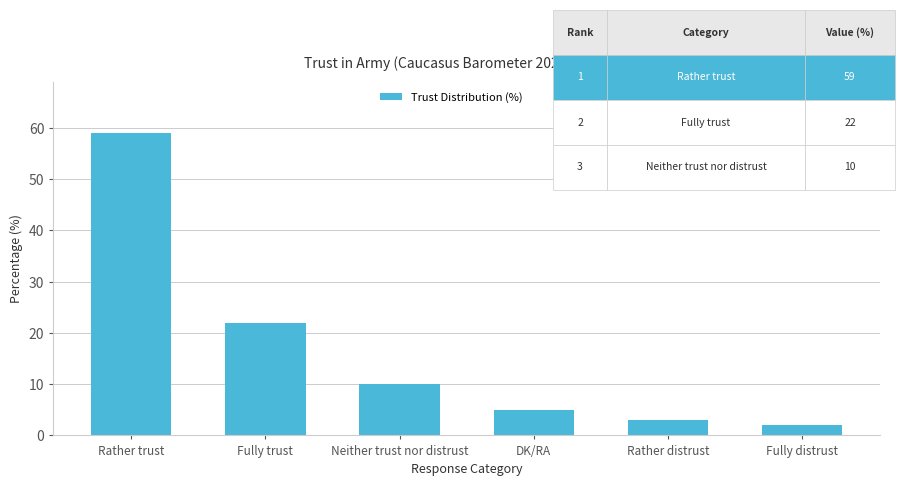

Between DK/RA and Fully trust, which is larger?

Fully trust